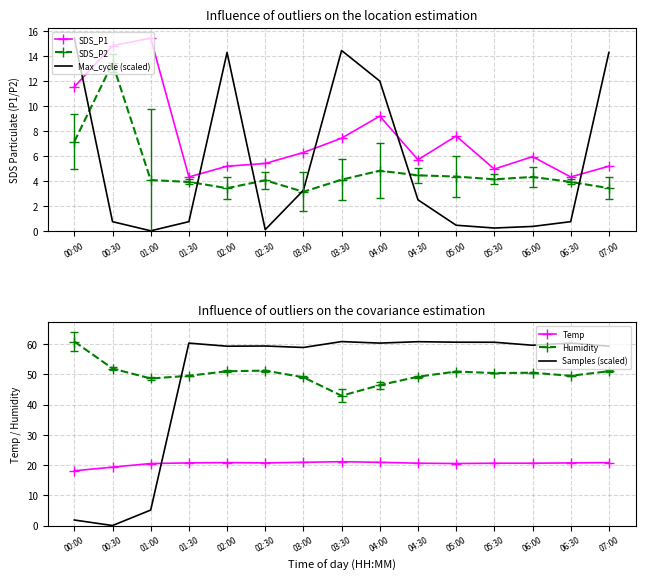

What is the difference between the highest and lowest values at 01:30?

59.6